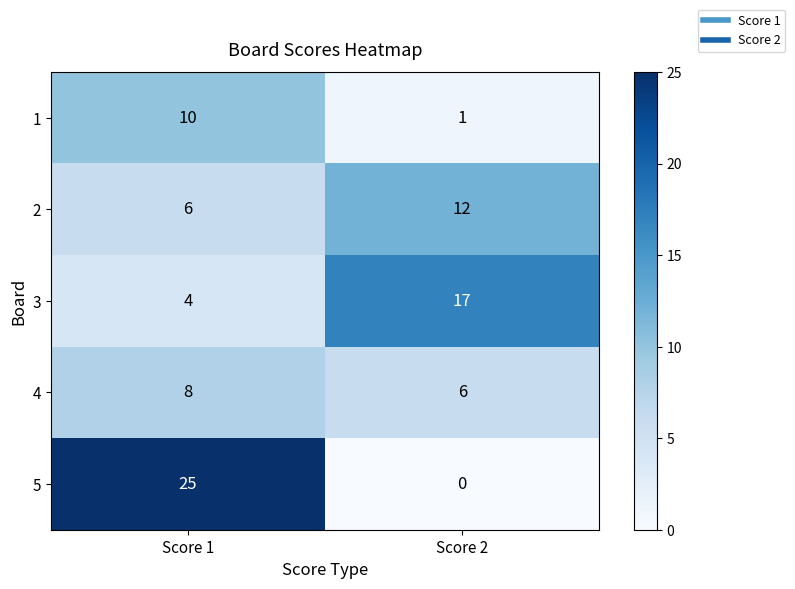

List the series in order of their peak value, highest first.

5, 3, 2, 1, 4